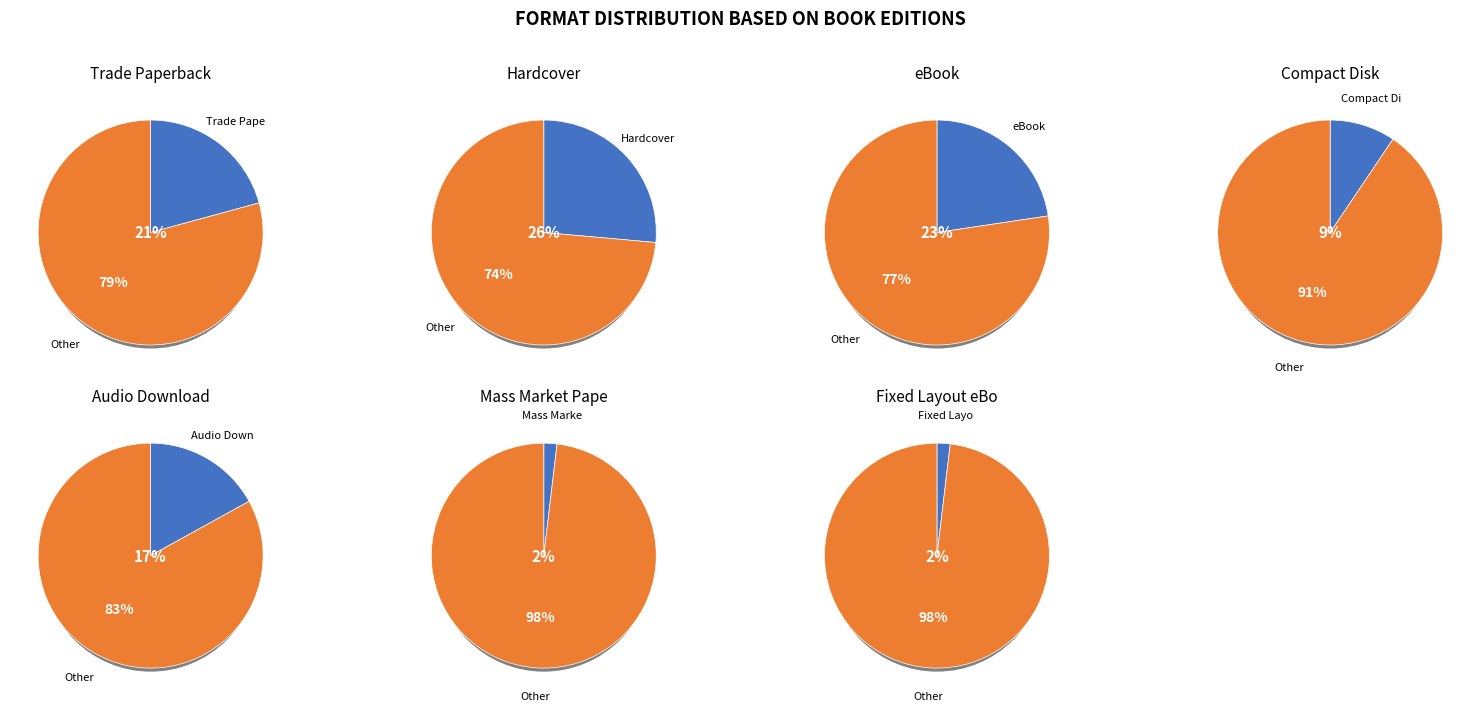

To the nearest percent, what is the combined percentage of Mass Market Paperback and Trade Paperback?

23%